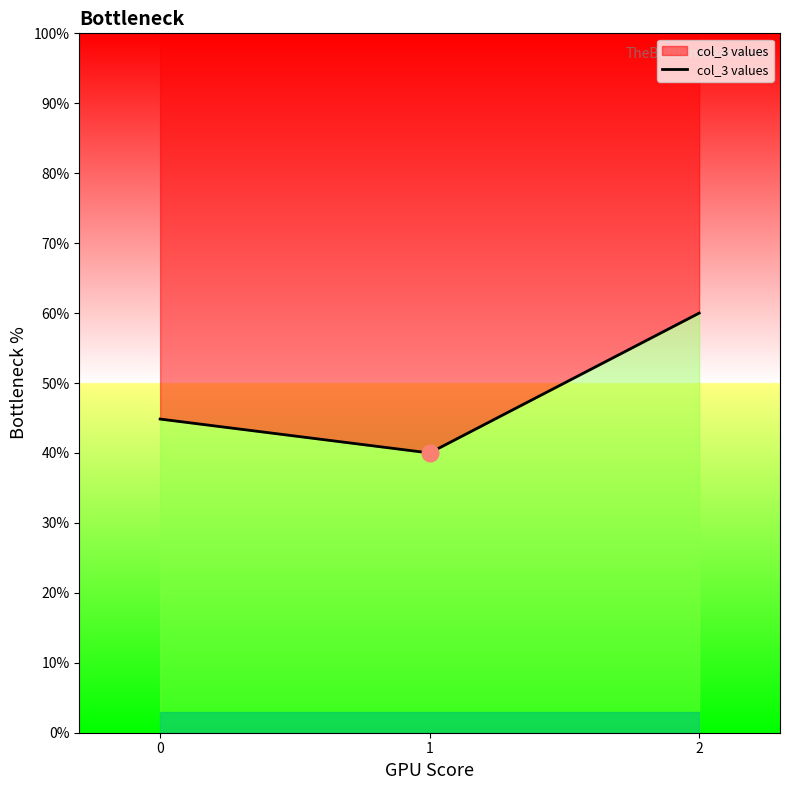

Is this an area chart (filled region under the line)?

No